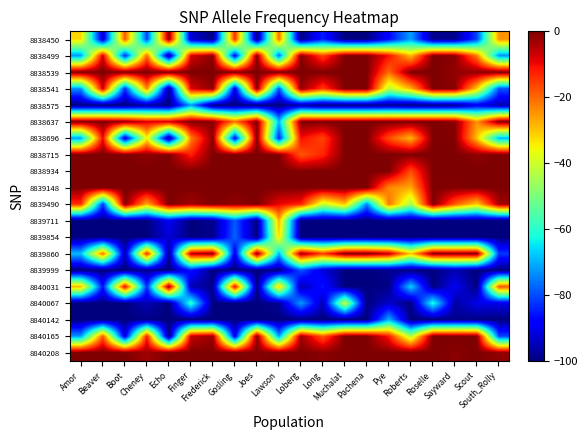

What is the total value across all series at Loberg?

-790.5